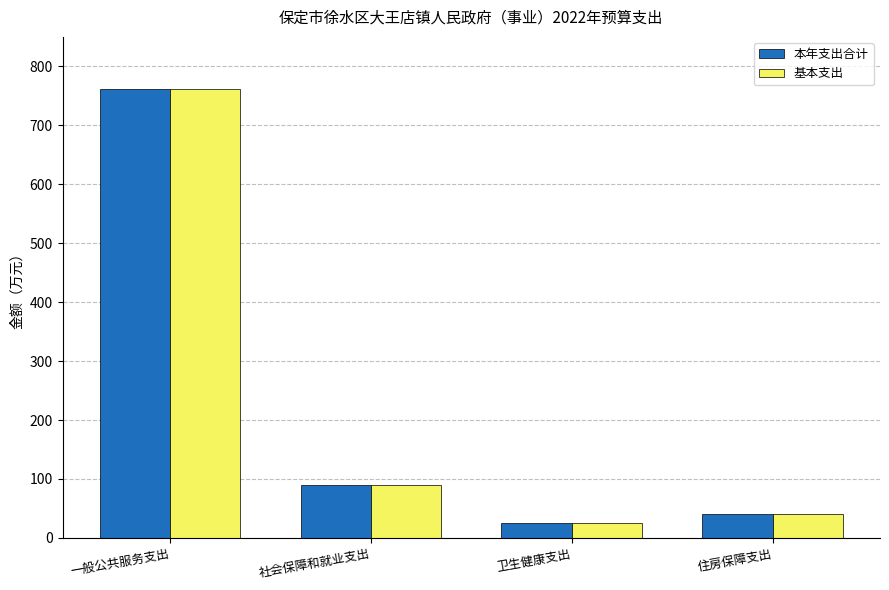

Where is 本年支出合计 nearest to the value 393?

社会保障和就业支出